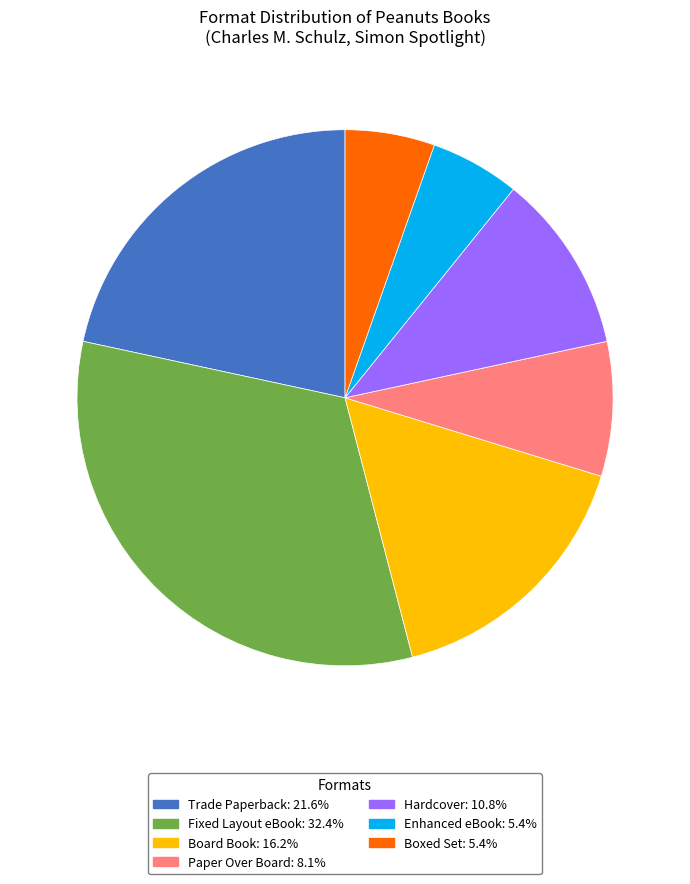

Does any single category account for the majority?

No